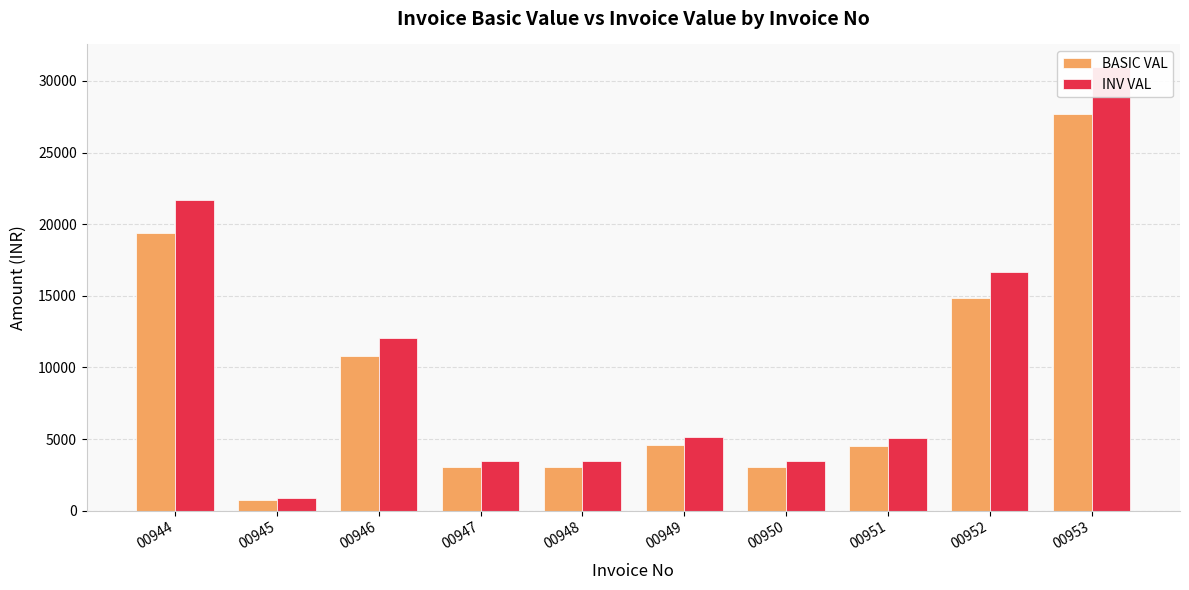

Which has a higher value, 00950 or 00949?

00949